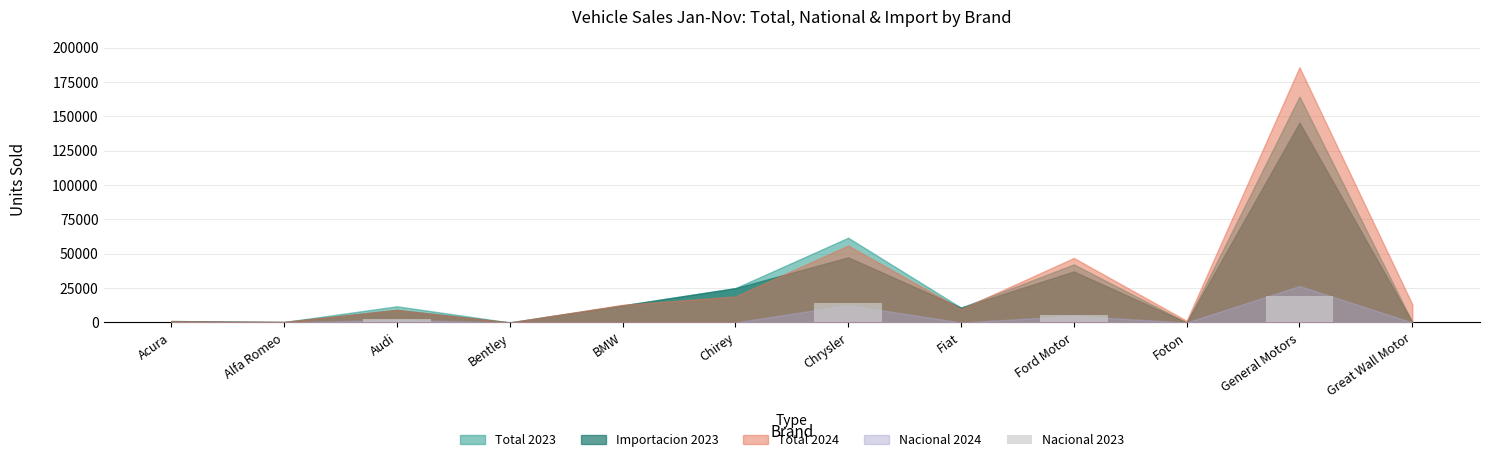

What is the sum of all values?

41050